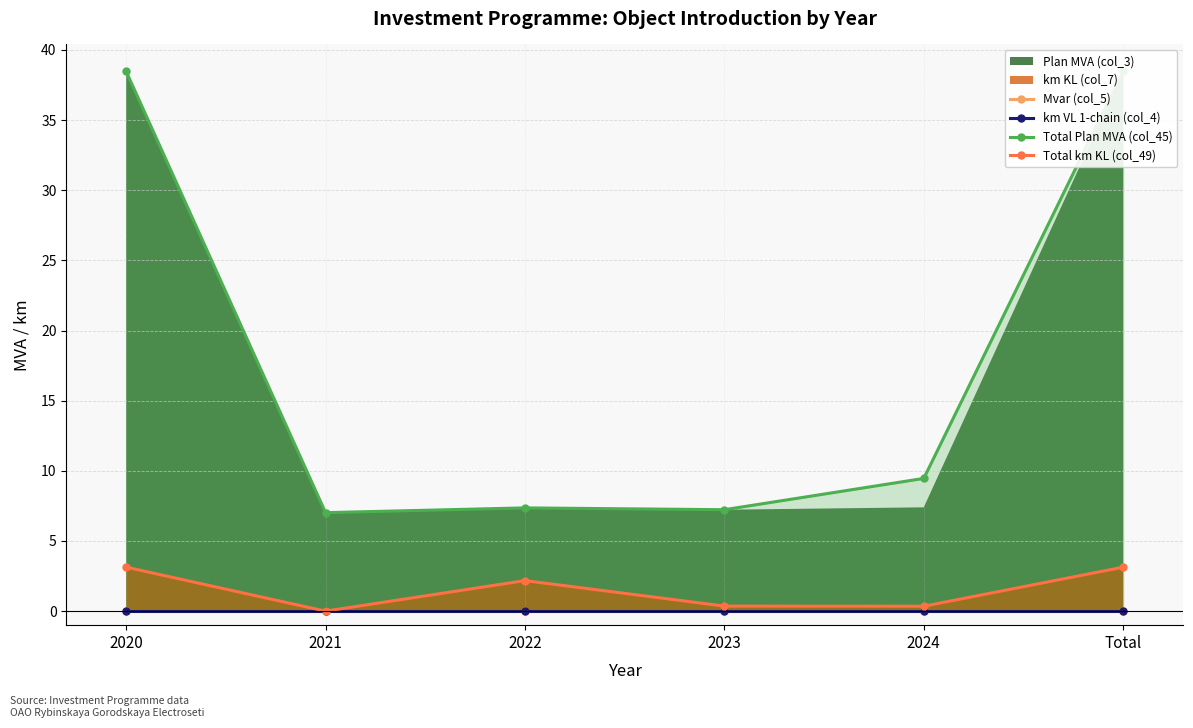

How many data points in Total km KL (col_49) are less than 2?

3